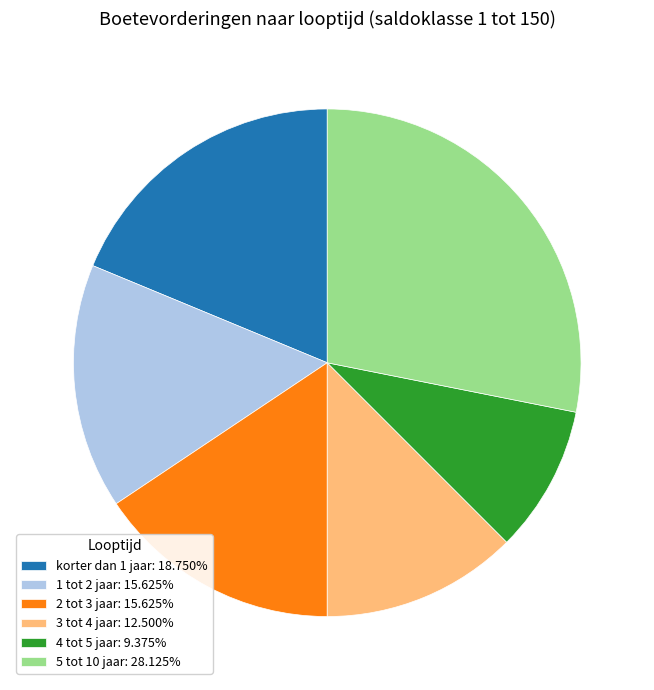

Does 4 tot 5 jaar: 9.375% account for over 50% of the chart?

No